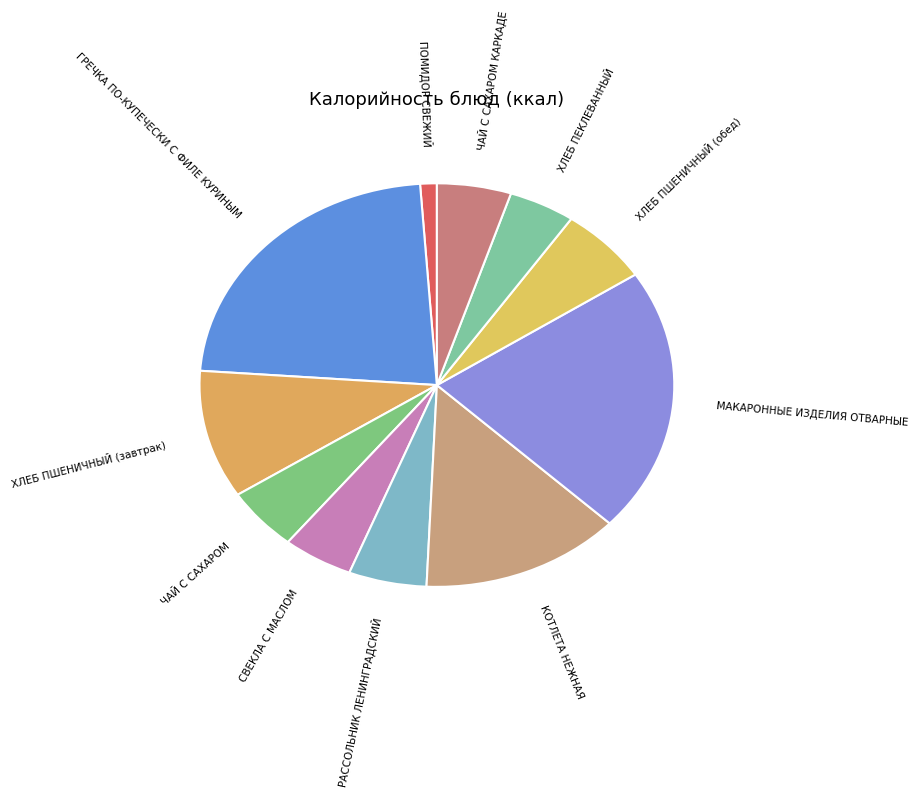

Is there a majority slice in this chart?

No